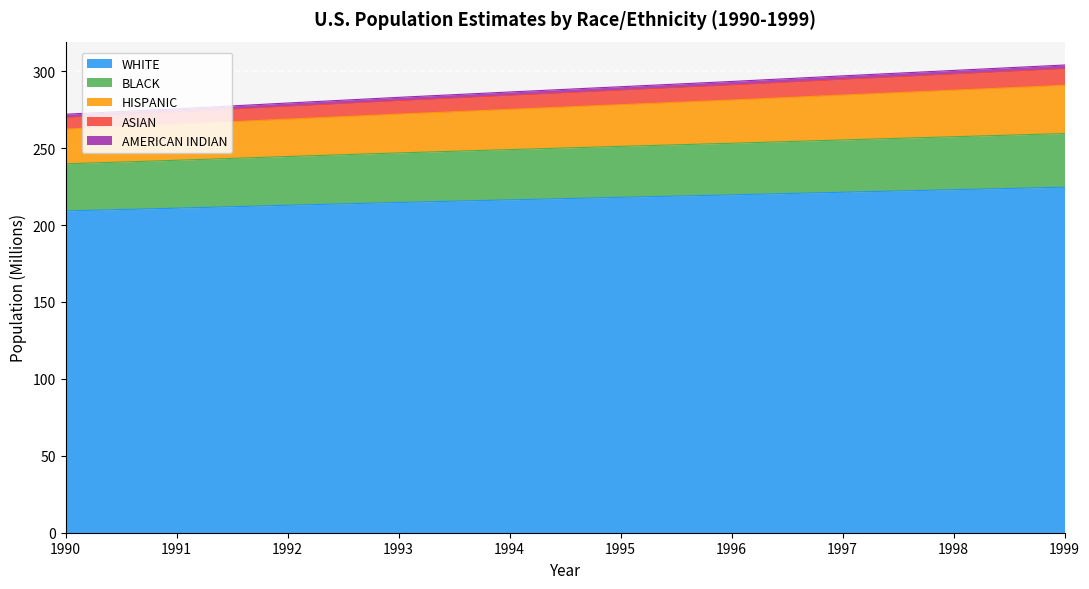

True or false: WHITE has a value of 107.0 at 1991.

False